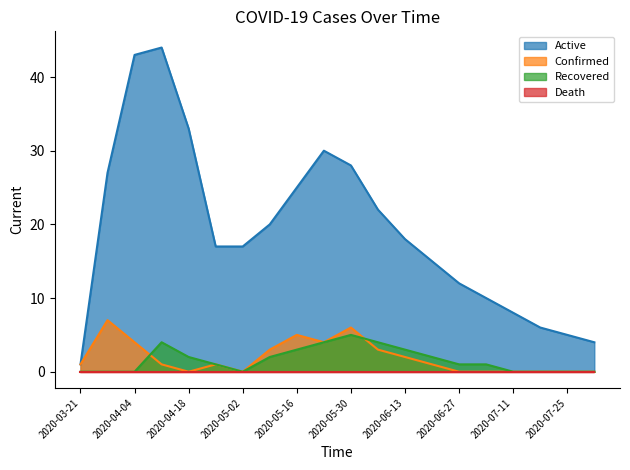

How many Recovered values are between 0 and 3?

16